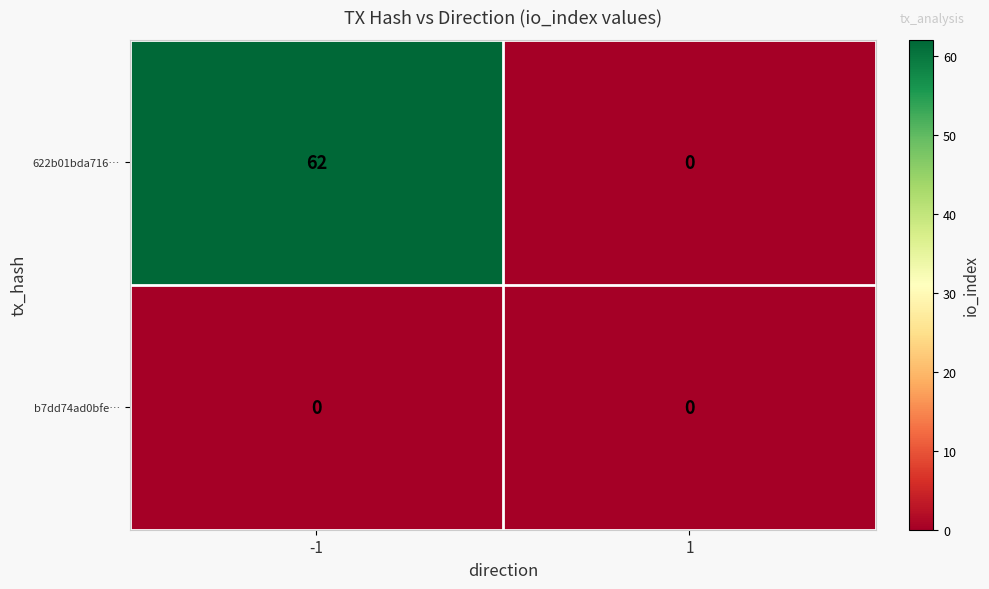

Which series has the widest spread of values?

622b01bda716…